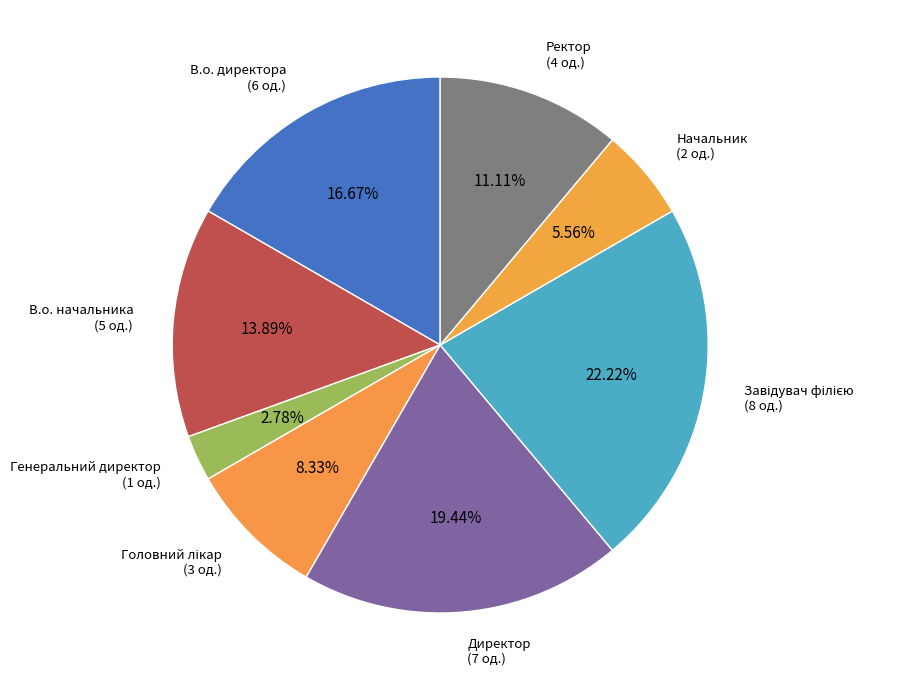

To the nearest percent, what is the average slice percentage?

12%